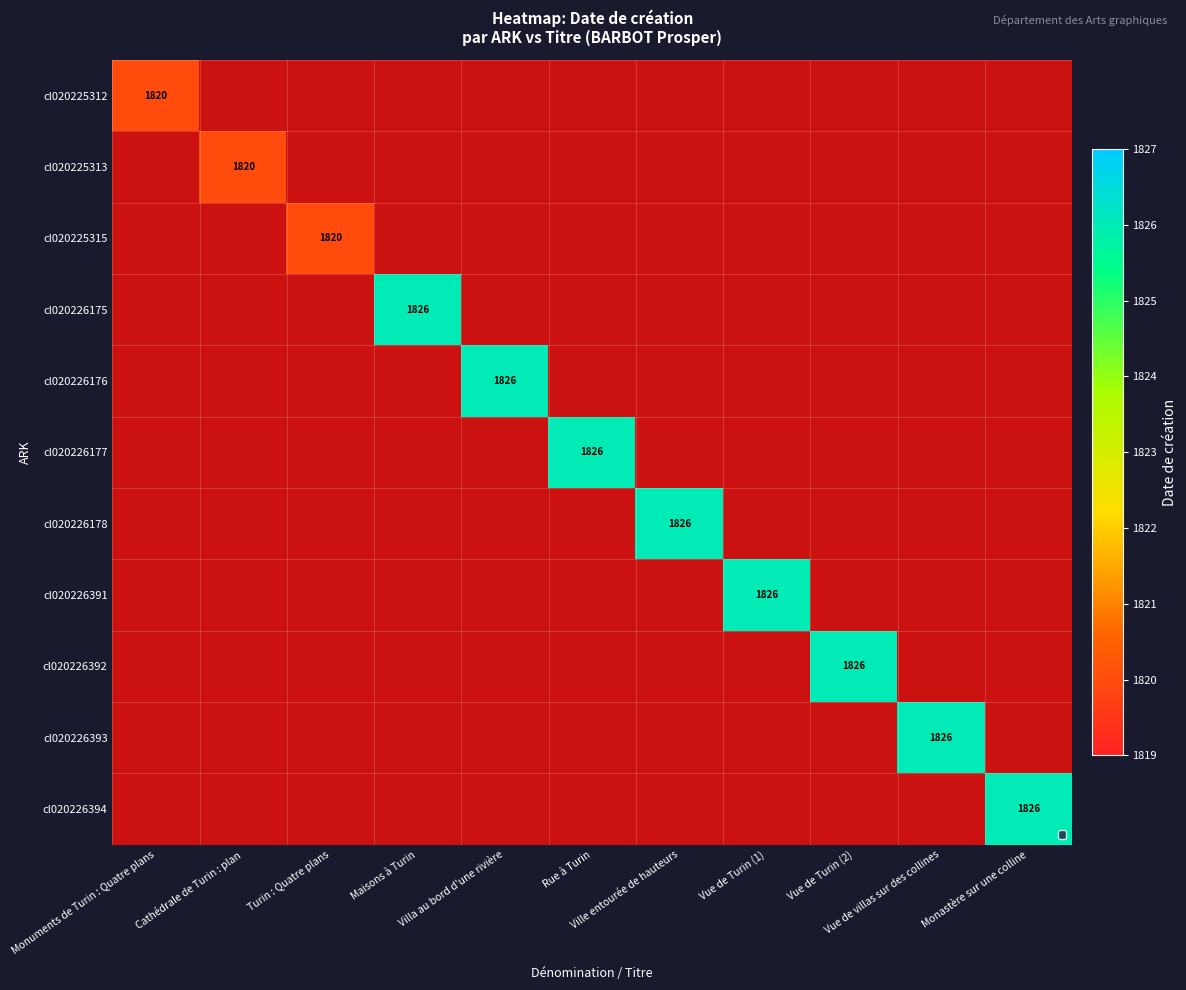

What is the minimum value shown in the chart?

1820.0